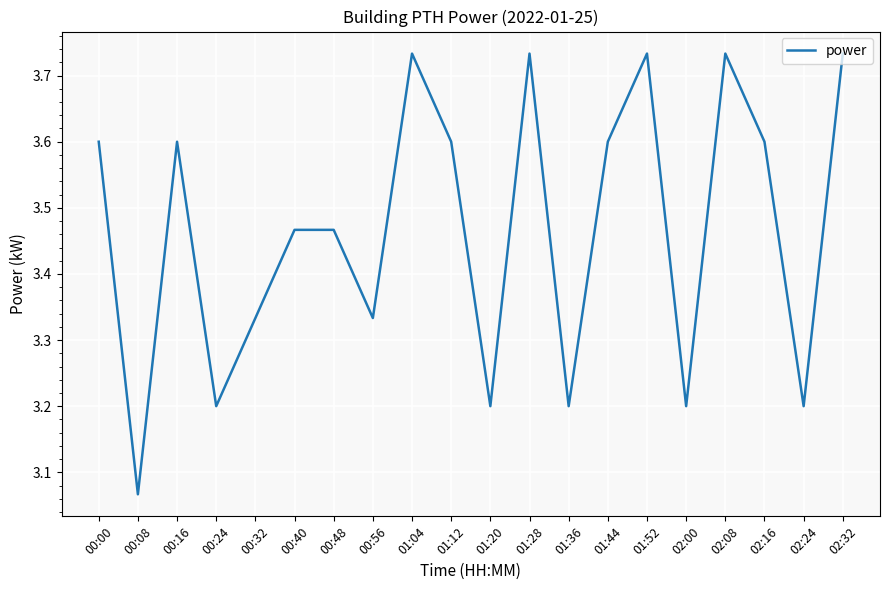

Which category has the lowest value across all series?

00:08